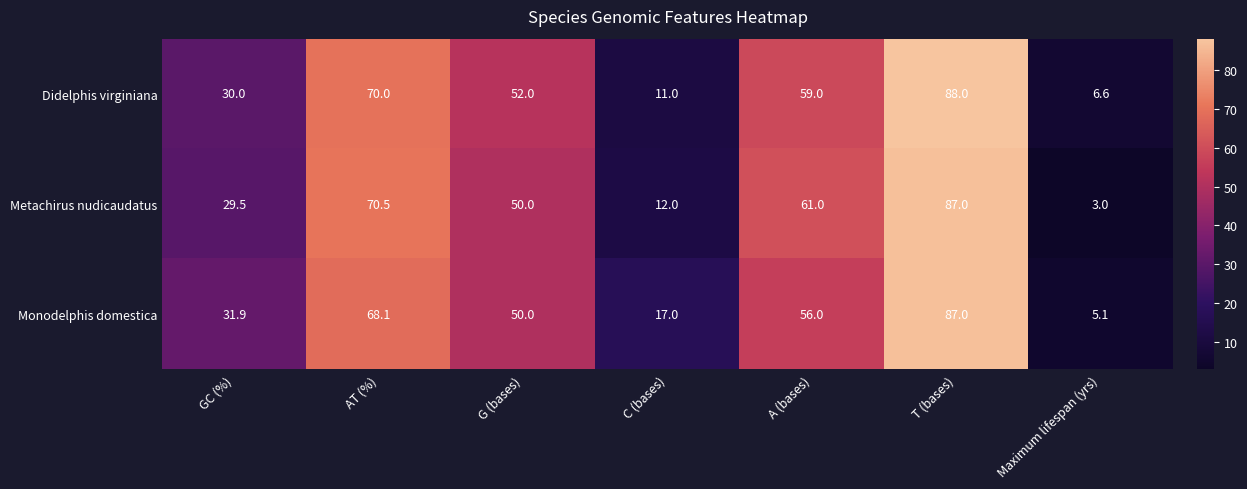

Reading left to right, list all the values displayed in this chart.

Didelphis virginiana: GC (%)=30.0	AT (%)=70.0	G (bases)=52.0	C (bases)=11.0	A (bases)=59.0	T (bases)=88.0	Maximum lifespan (yrs)=6.6
Metachirus nudicaudatus: GC (%)=29.5	AT (%)=70.5	G (bases)=50.0	C (bases)=12.0	A (bases)=61.0	T (bases)=87.0	Maximum lifespan (yrs)=3.0
Monodelphis domestica: GC (%)=31.9	AT (%)=68.1	G (bases)=50.0	C (bases)=17.0	A (bases)=56.0	T (bases)=87.0	Maximum lifespan (yrs)=5.1